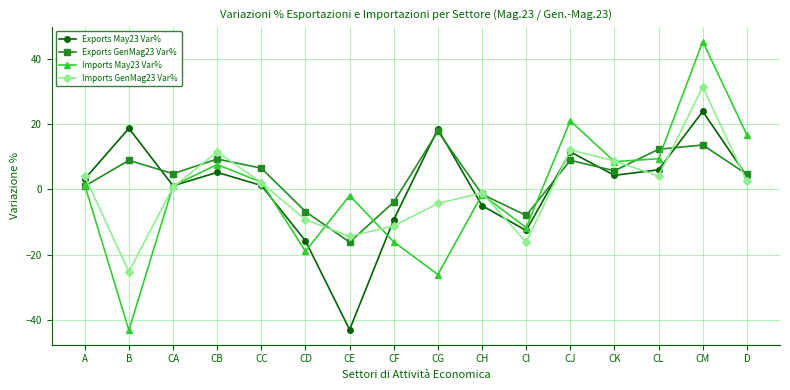

What is the smallest value displayed?

-43.2